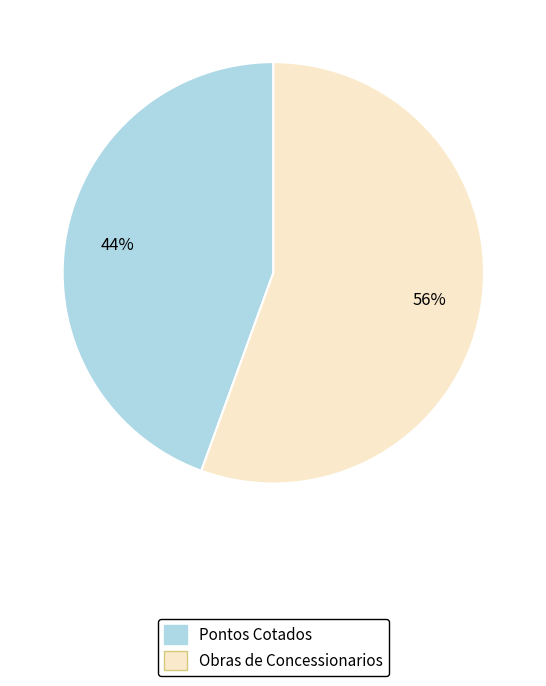

Rank the categories by value from lowest to highest.

Pontos Cotados, Obras de Concessionarios